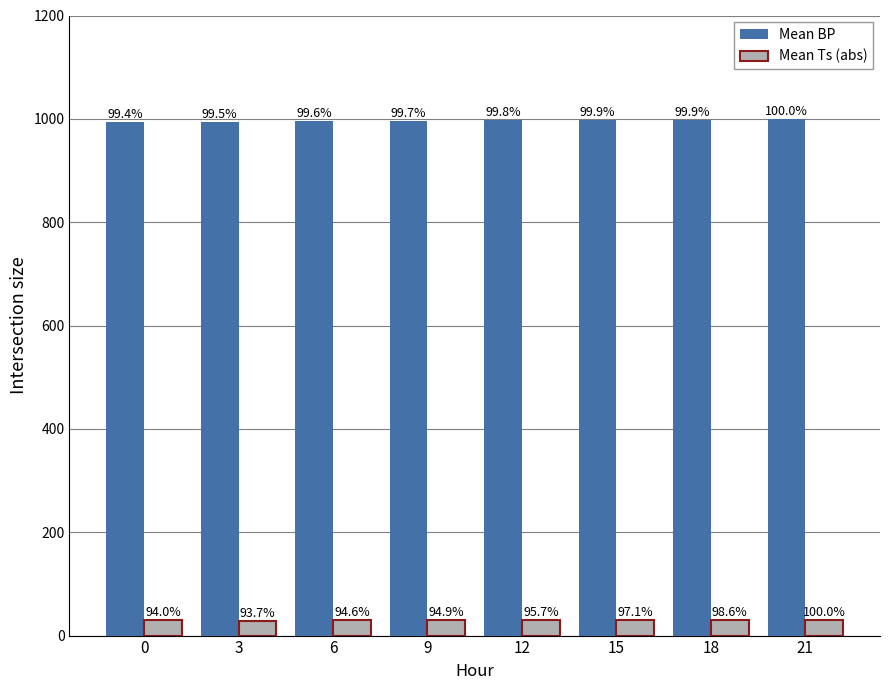

Reading left to right, what are all the values shown in this chart?

Mean BP: 993.6	994.5	995.4	996.5	997.3	998.1	998.5	999.5
Mean Ts (abs): 29.2	29.1	29.4	29.5	29.7	30.2	30.6	31.1